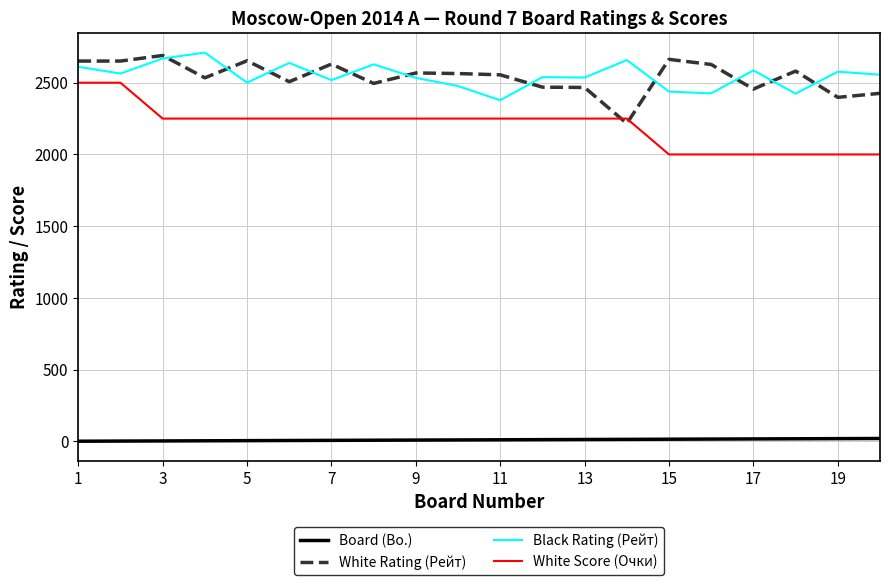

What is the maximum value shown in the chart?

2710